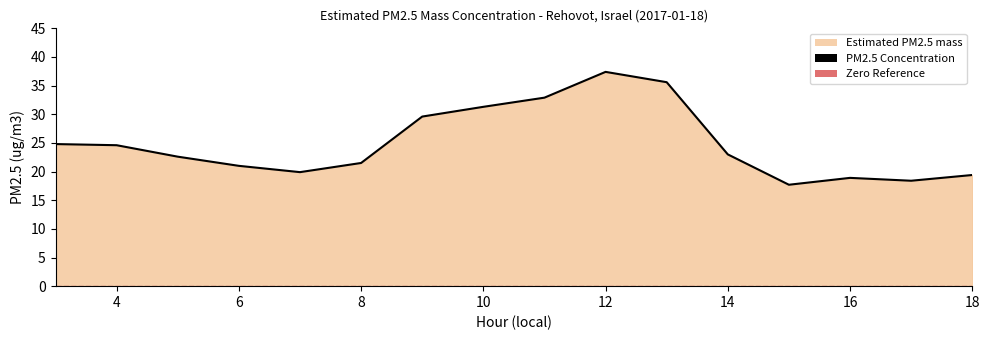

What is the change in value from 10 to 12?

+6.1